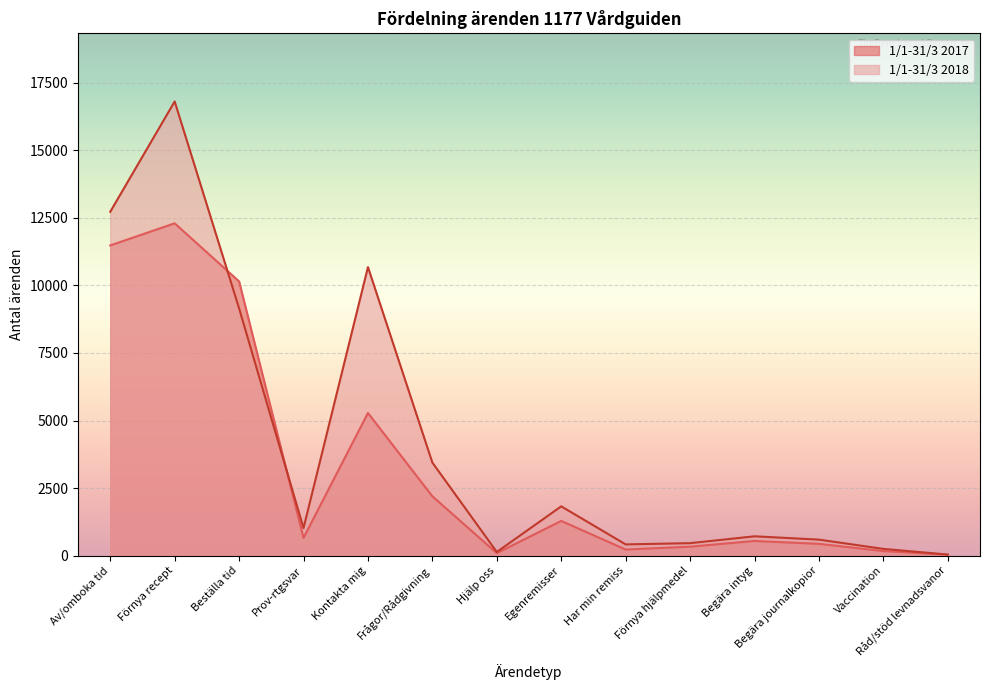

Between which two adjacent categories do 1/1-31/3 2017 and 1/1-31/3 2018 first intersect?

Förnya recept and Beställa tid